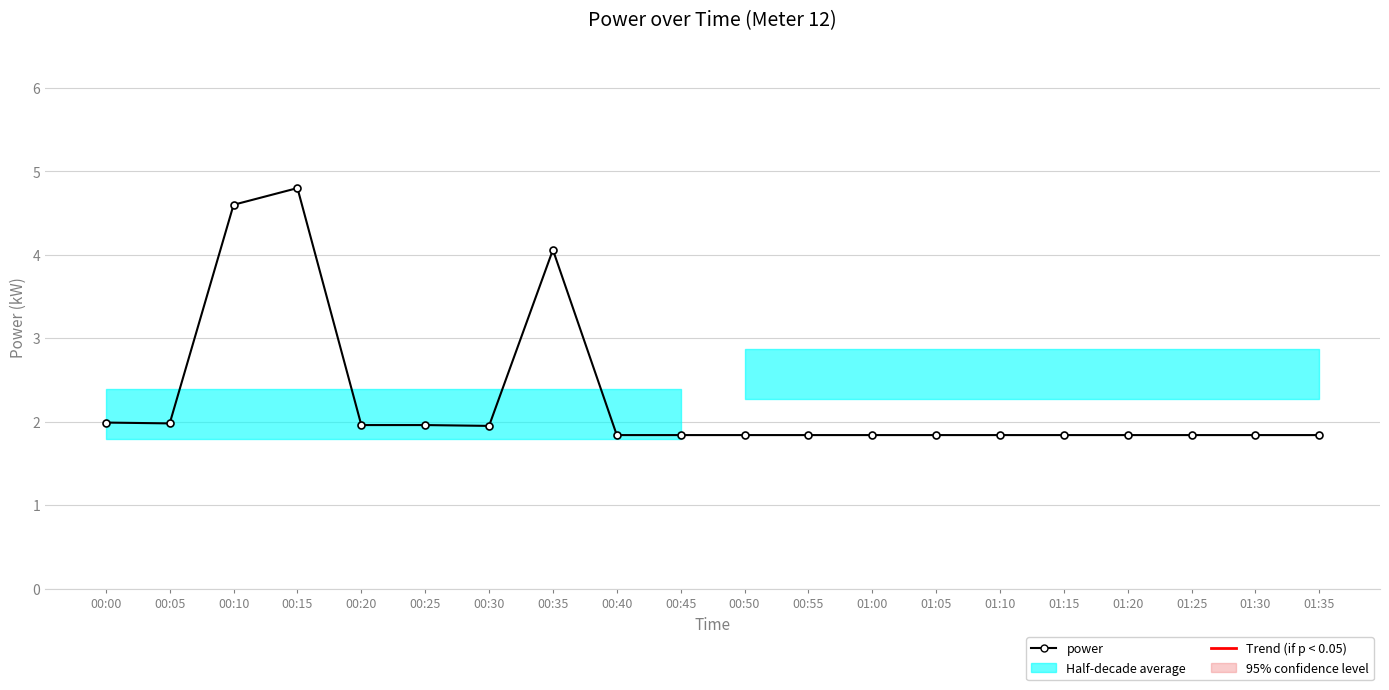

How many lines are shown in the chart?

1